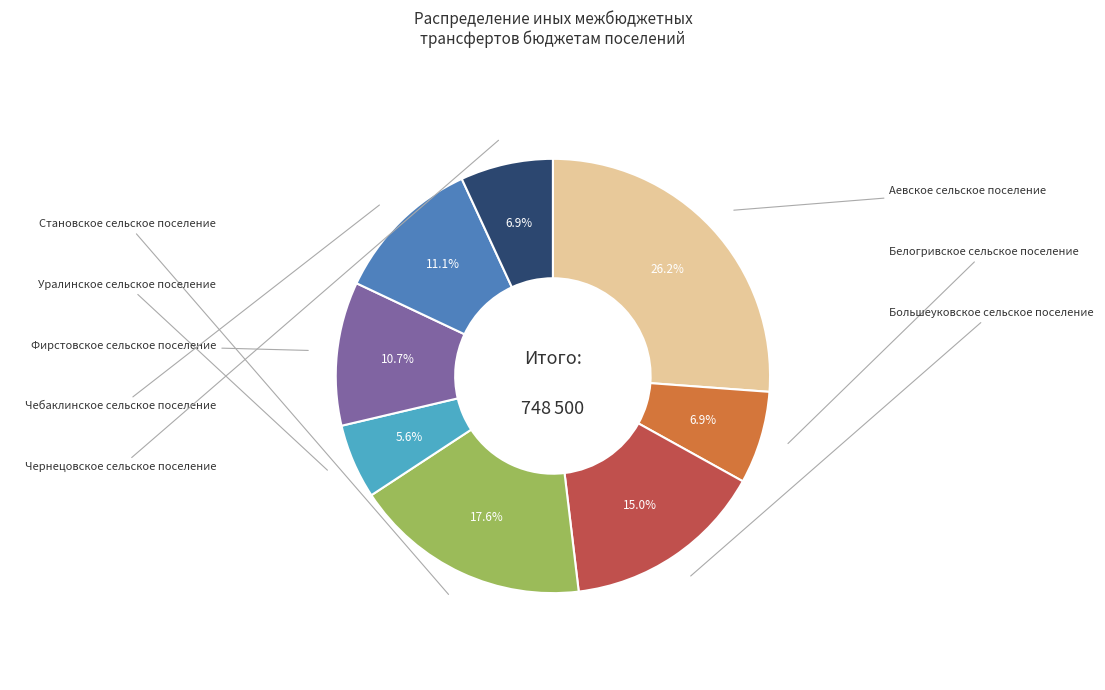

Is there a majority slice in this chart?

No